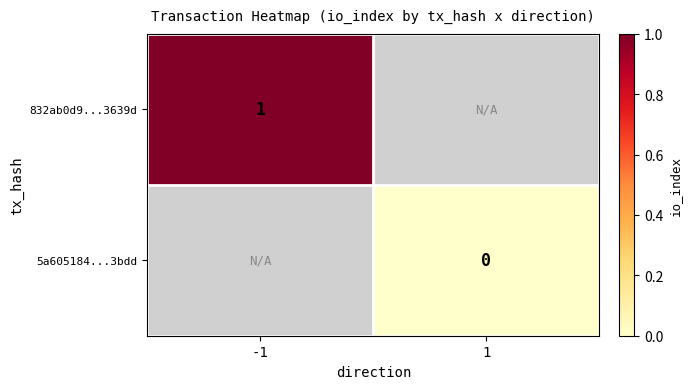

Which label corresponds to the smallest value in the chart?

1